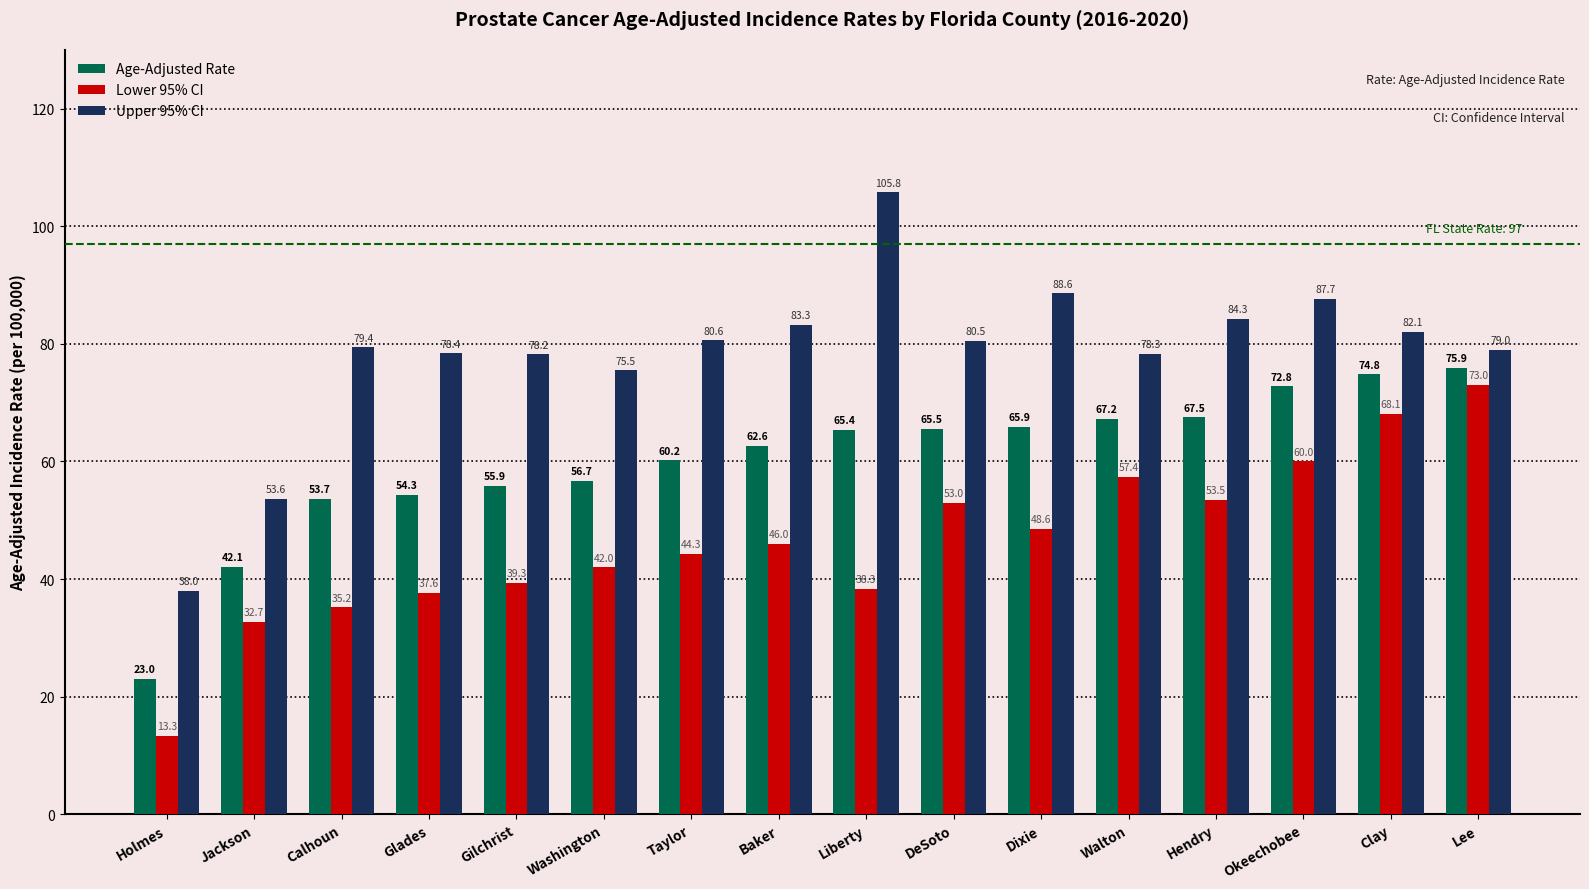

How many groups of bars are there?

16